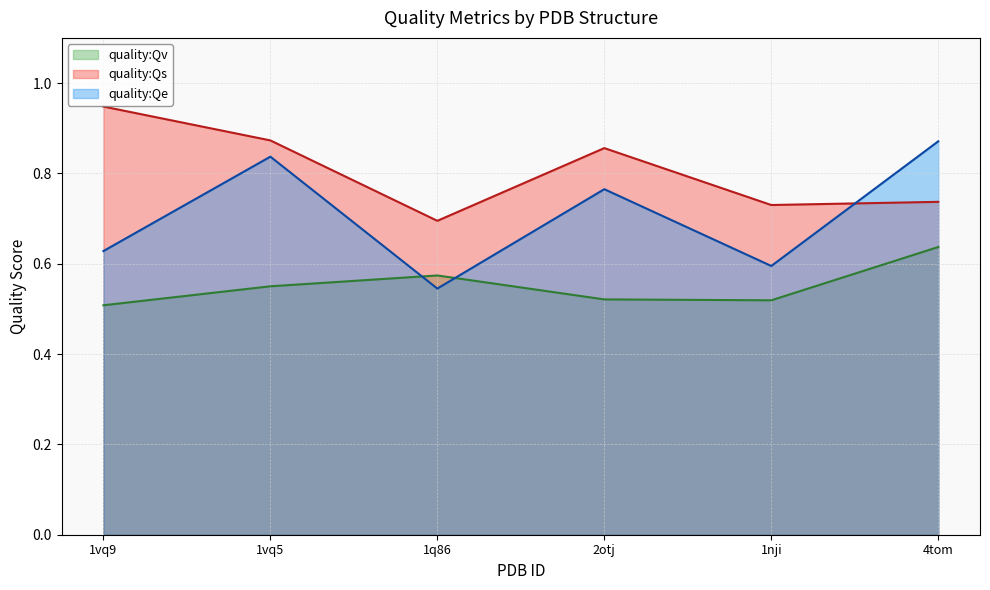

Reading left to right, extract all data points from this chart.

quality:Qv (line): 1vq9=0.5	1vq5=0.6	1q86=0.6	2otj=0.5	1nji=0.5	4tom=0.6
quality:Qs (line): 1vq9=0.9	1vq5=0.9	1q86=0.7	2otj=0.9	1nji=0.7	4tom=0.7
quality:Qe (line): 1vq9=0.6	1vq5=0.8	1q86=0.5	2otj=0.8	1nji=0.6	4tom=0.9